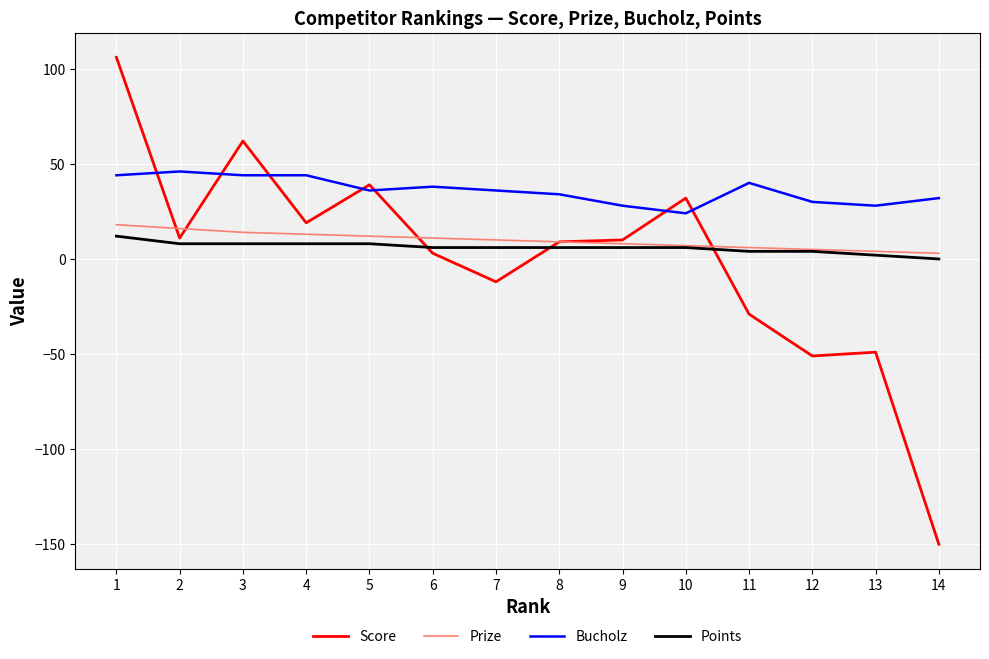

At 5, list the series in order from largest to smallest.

Score, Bucholz, Prize, Points